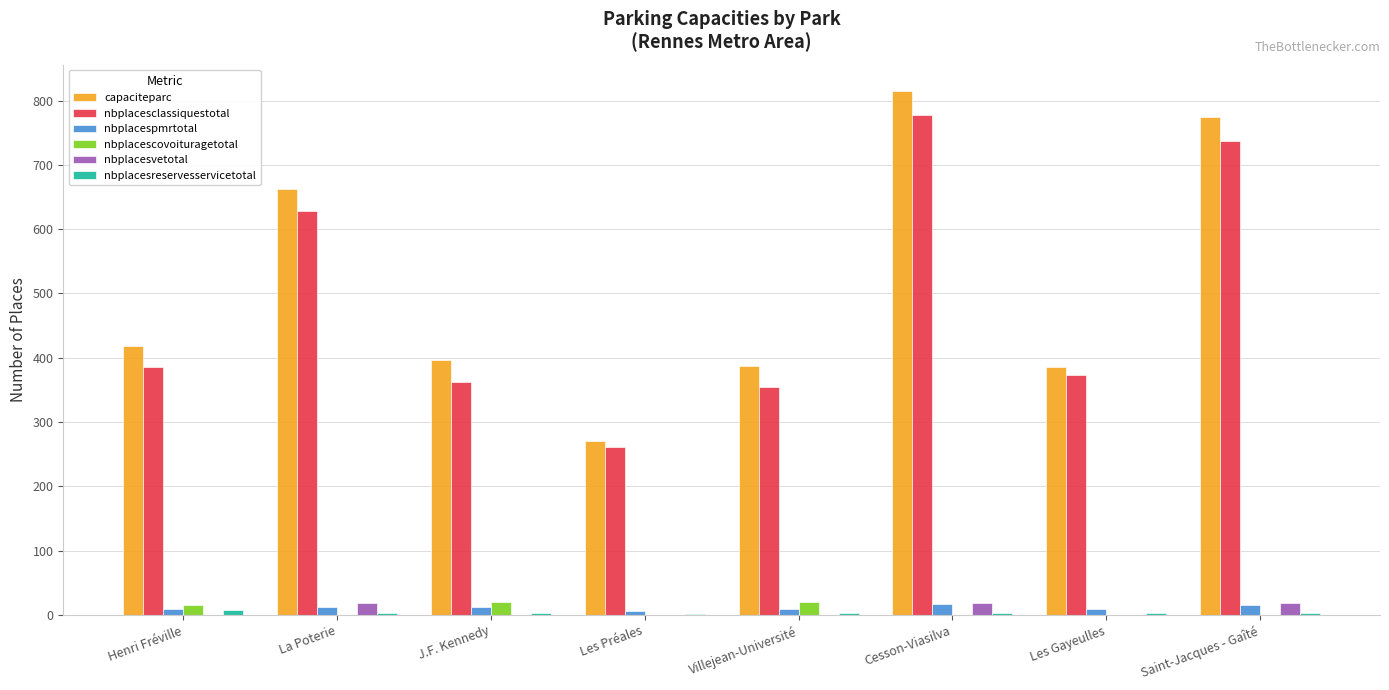

True or false: capaciteparc has a value of 369 at Les Préales.

False